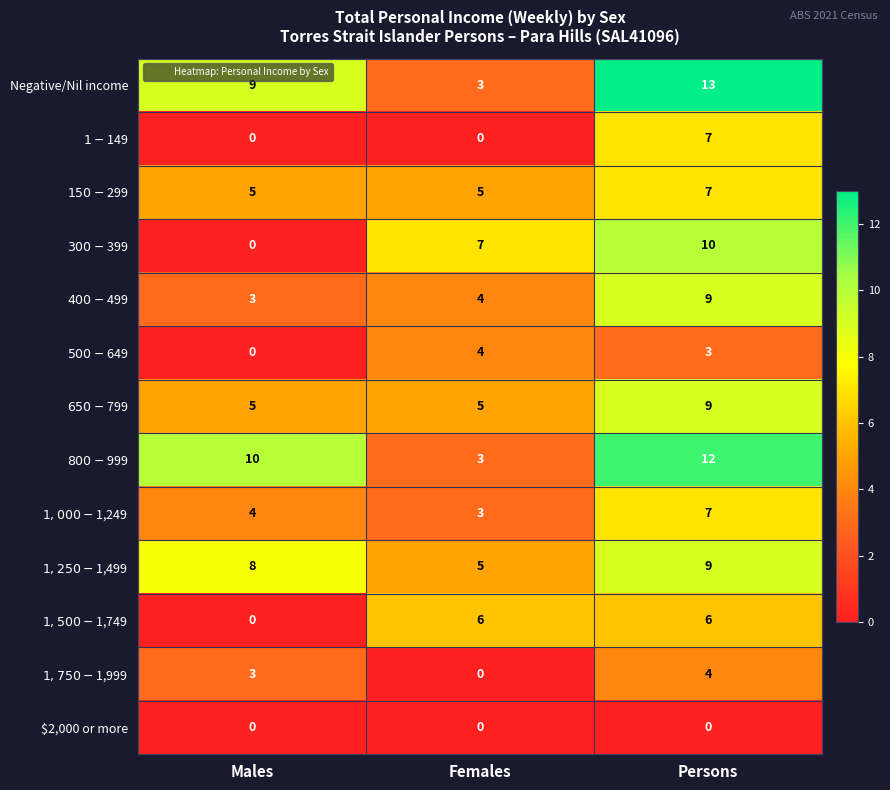

Which category has the highest value across all series?

Persons